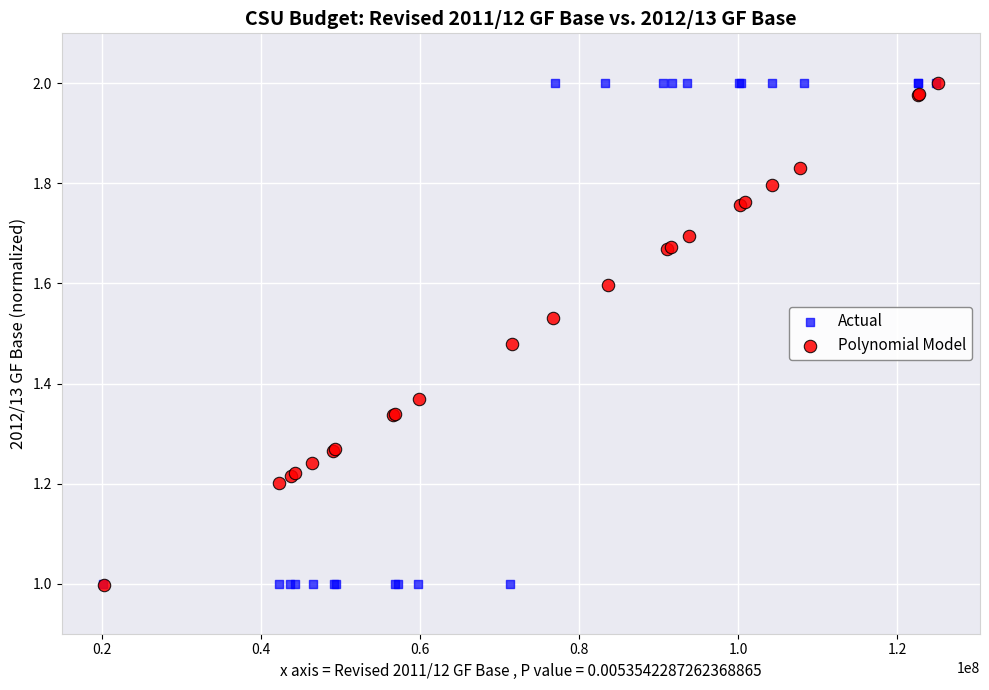

What are all the series names shown in the legend?

Actual, Polynomial Model